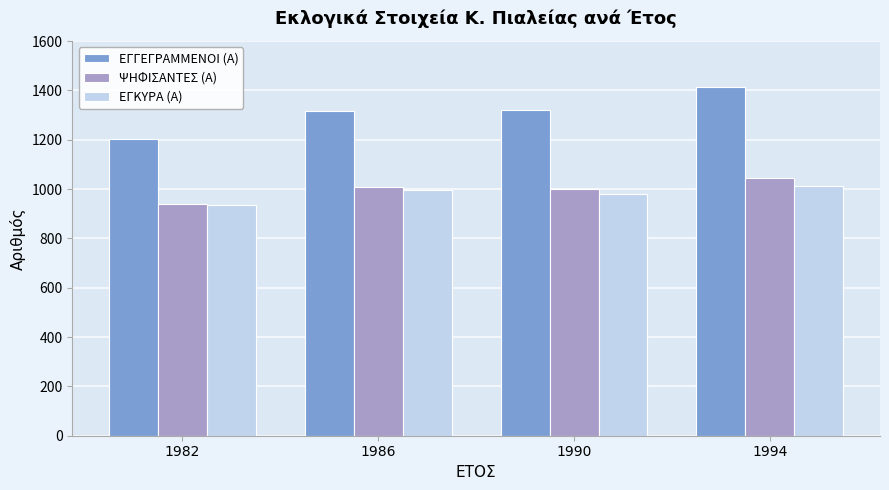

What is the average value of the ΨΗΦΙΣΑΝΤΕΣ (Α) series?

998